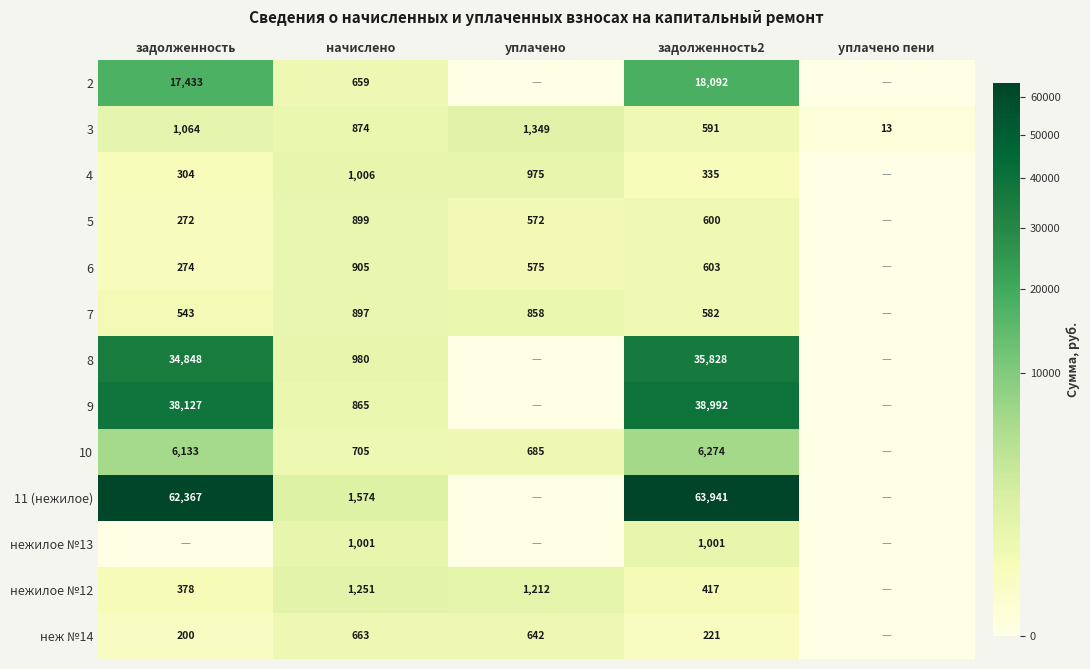

Rank the series at задолженность2 from highest to lowest value.

11 (нежилое), 9, 8, 2, 10, нежилое №13, 6, 5, 3, 7, нежилое №12, 4, неж №14